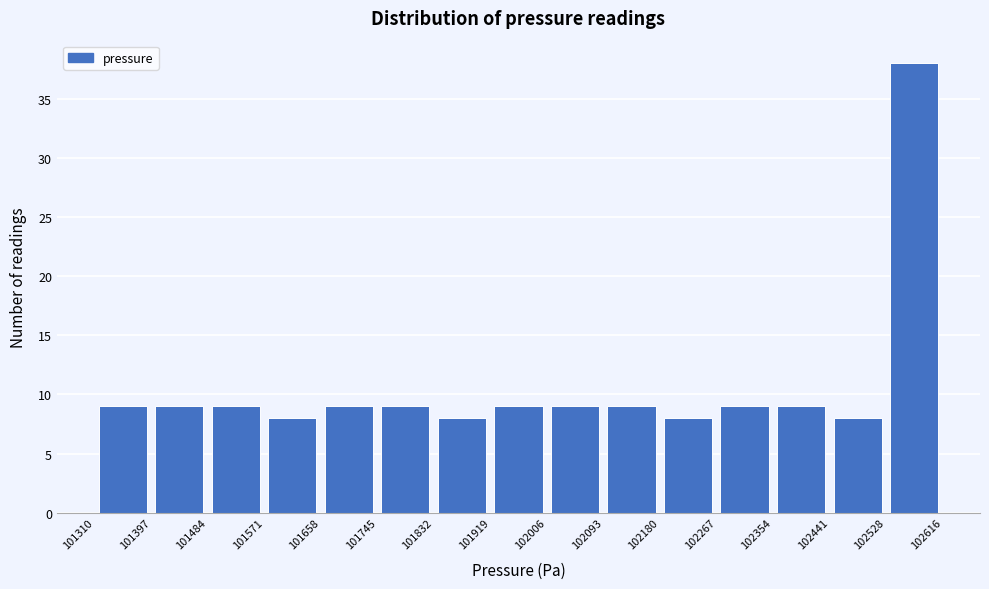

Over which range of the x-axis is the bar tallest?

102528 to 102616